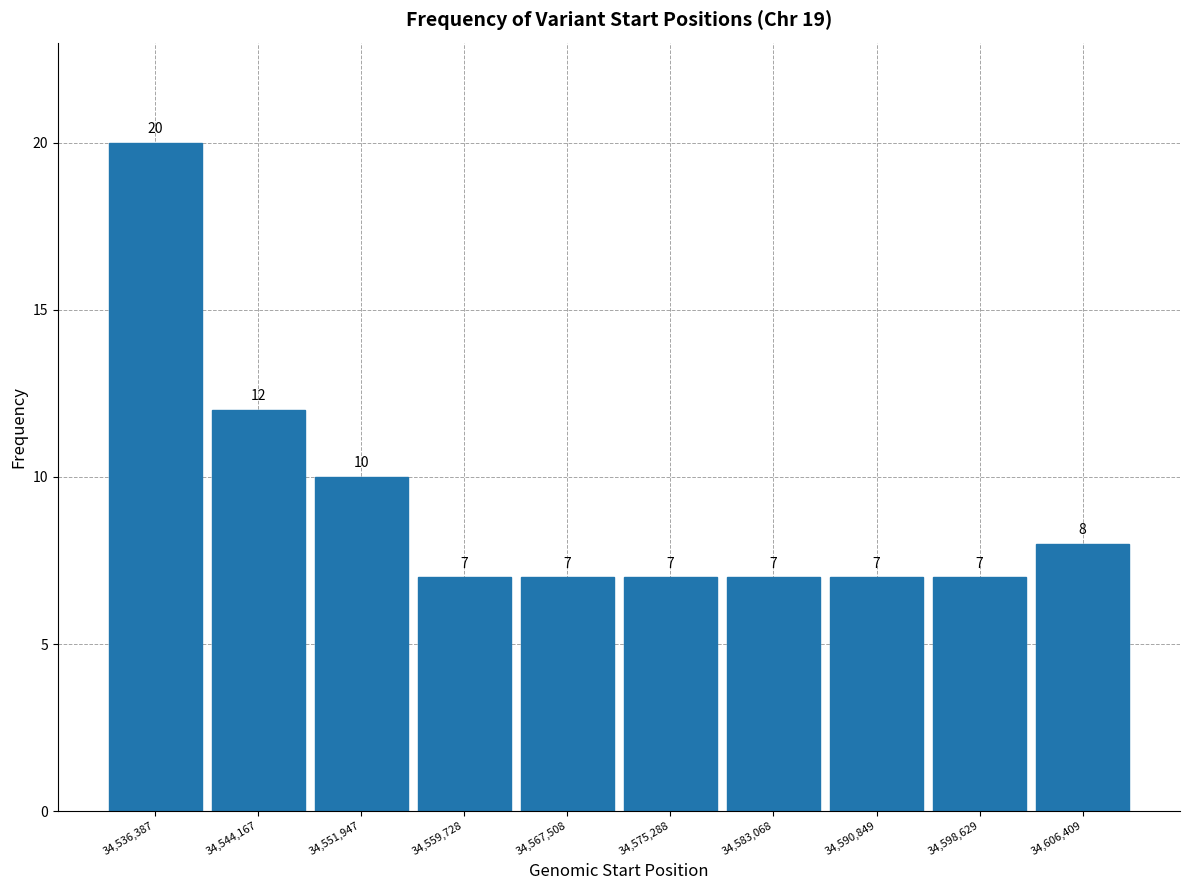

Reading left to right, transcribe this chart: for each bar, give the range it covers on the x-axis and its height. The bar edges are not printed on the chart, so give them approximately, as read against the axis.

34532000 to 34540000: 20
34540000 to 34548000: 12
34548000 to 34556000: 10
34556000 to 34564000: 7
34564000 to 34571000: 7
34571000 to 34579000: 7
34579000 to 34587000: 7
34587000 to 34595000: 7
34595000 to 34603000: 7
34603000 to 34610000: 8